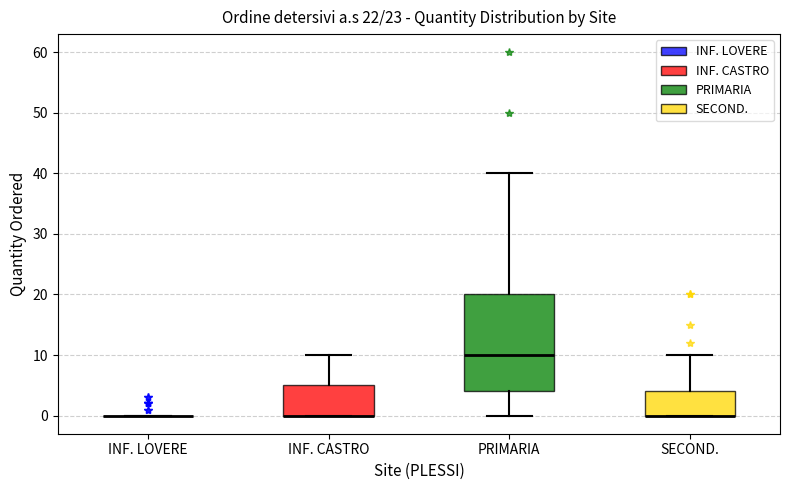

Comparing the boxes themselves (not the whiskers), which one is the tallest?

PRIMARIA